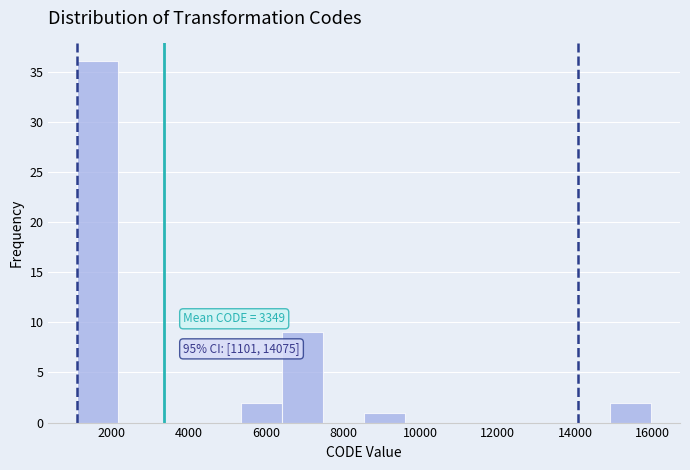

Which range on the x-axis has the tallest bar?

1200 to 2200